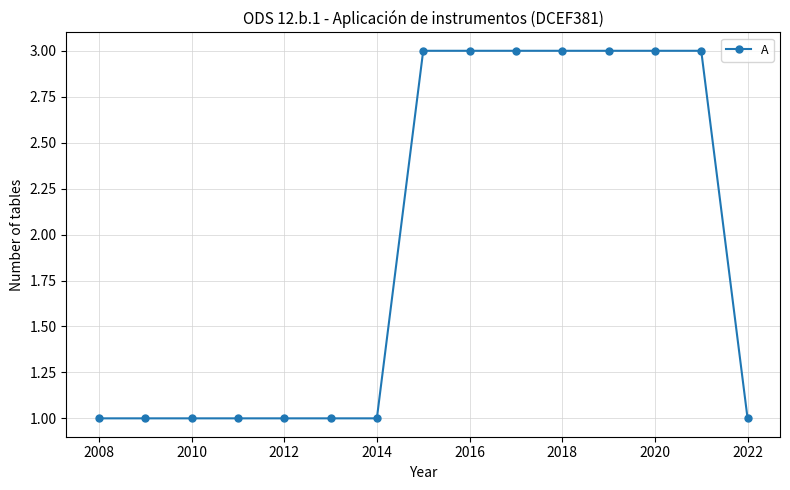

What is the greatest value displayed?

3